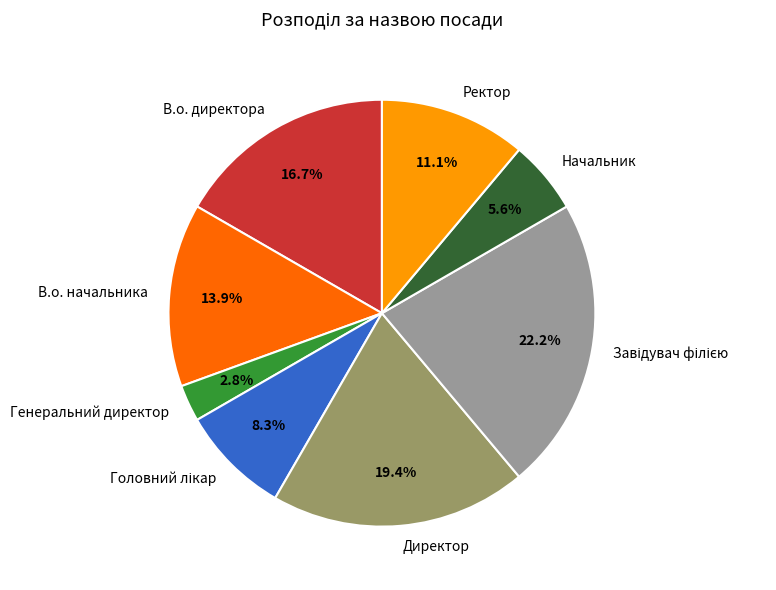

What is the smallest slice in the pie chart?

Генеральний директор